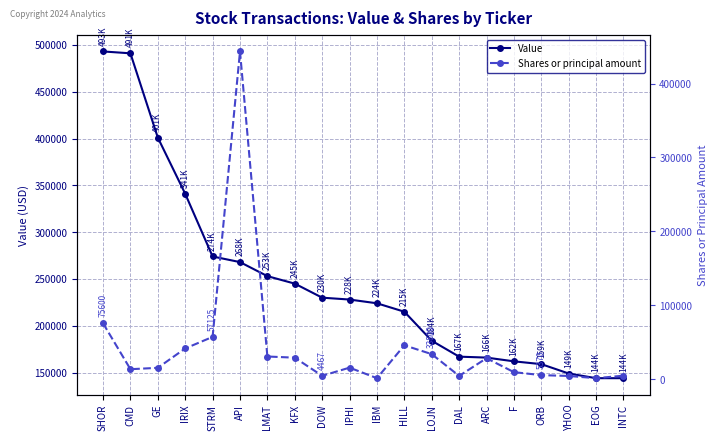

List the series in order of their overall mean, lowest first.

Shares or principal amount, Value